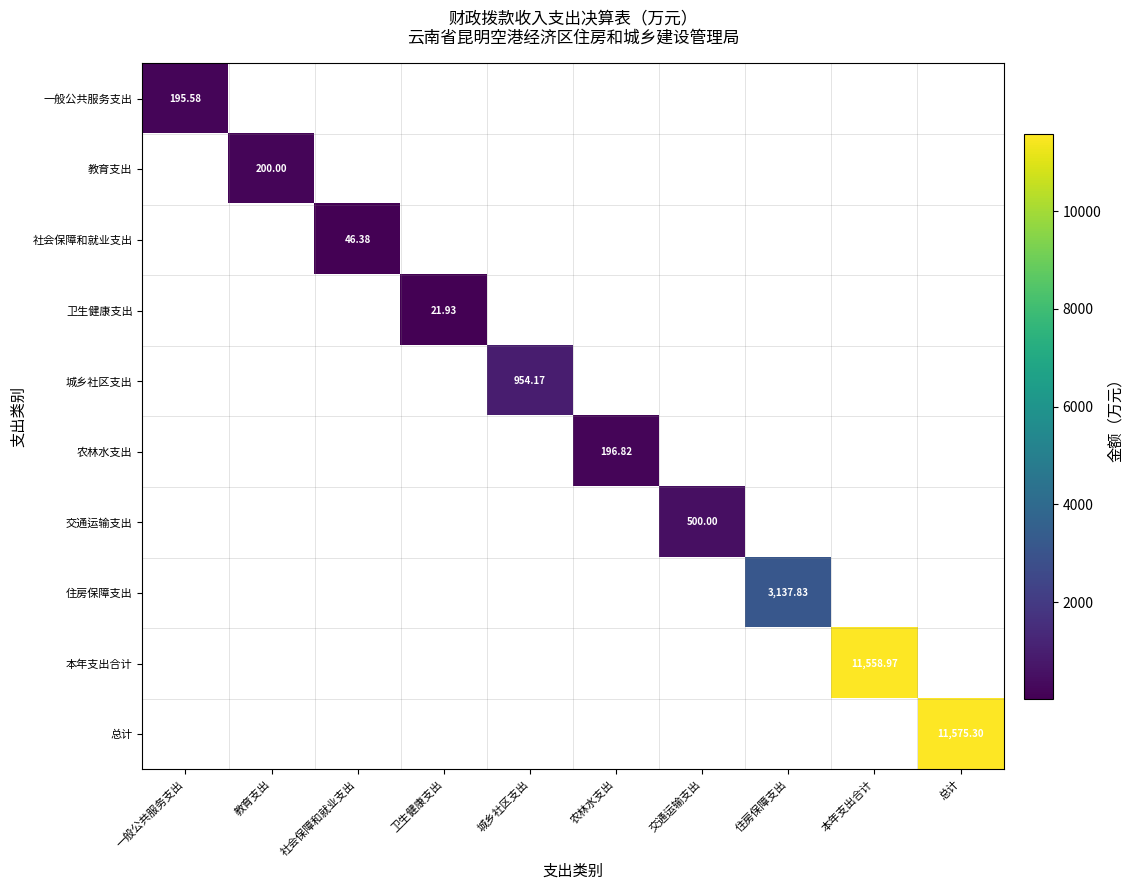

At how many categories does at least one series exceed 10011?

2